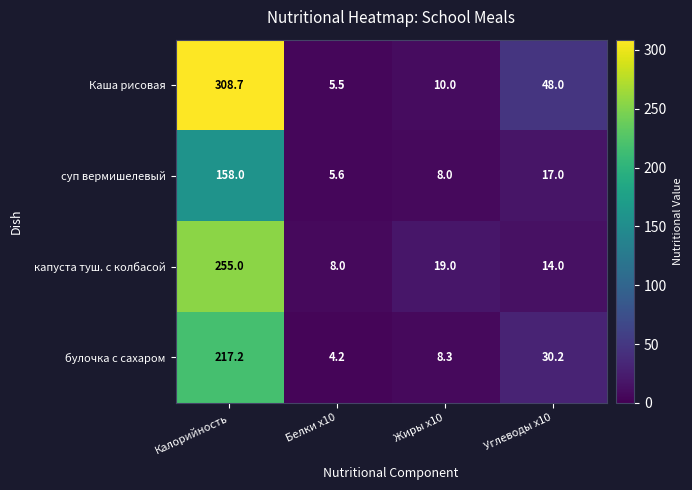

Where does the суп вермишелевый series first go above 17?

Калорийность